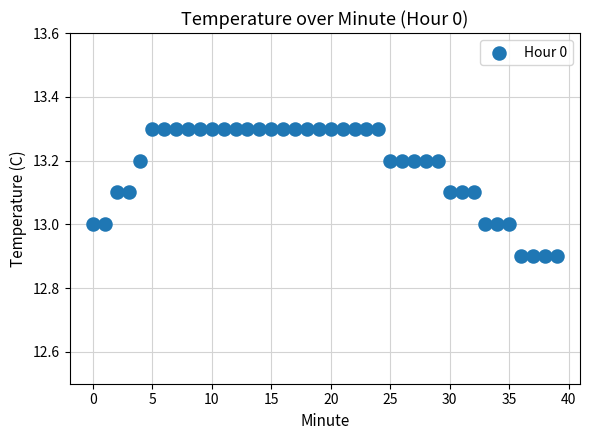

What is the range of Y values (max minus min)?

0.4